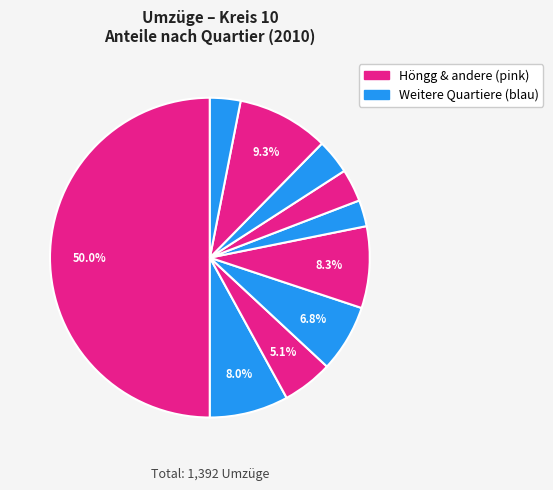

Count the number of slices in the pie.

10